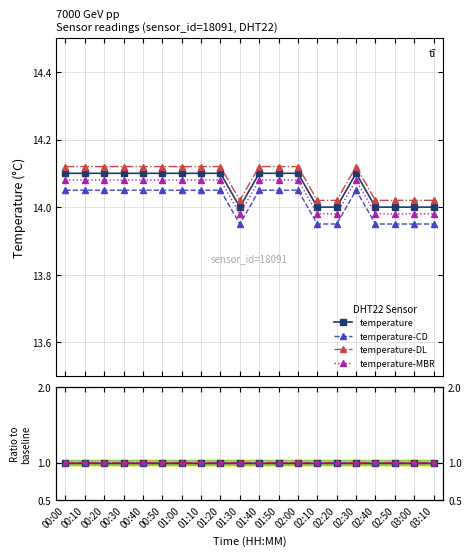

What is the label of the 10th point from the left?

01:30